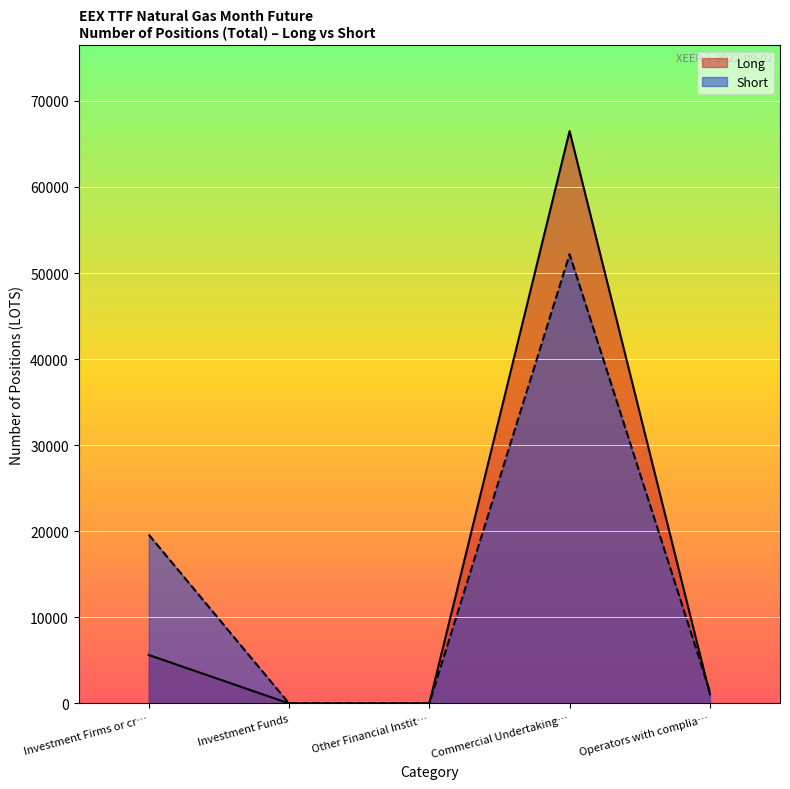

Is the value of Long at Commercial Undertaking… greater than the value of Short at Investment Firms or cr…?

Yes